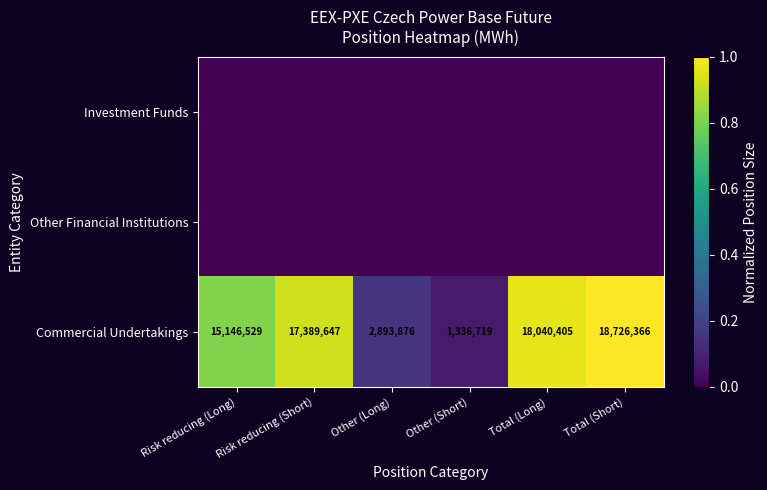

What is the difference between the highest and lowest values at Total (Long)?

1.0